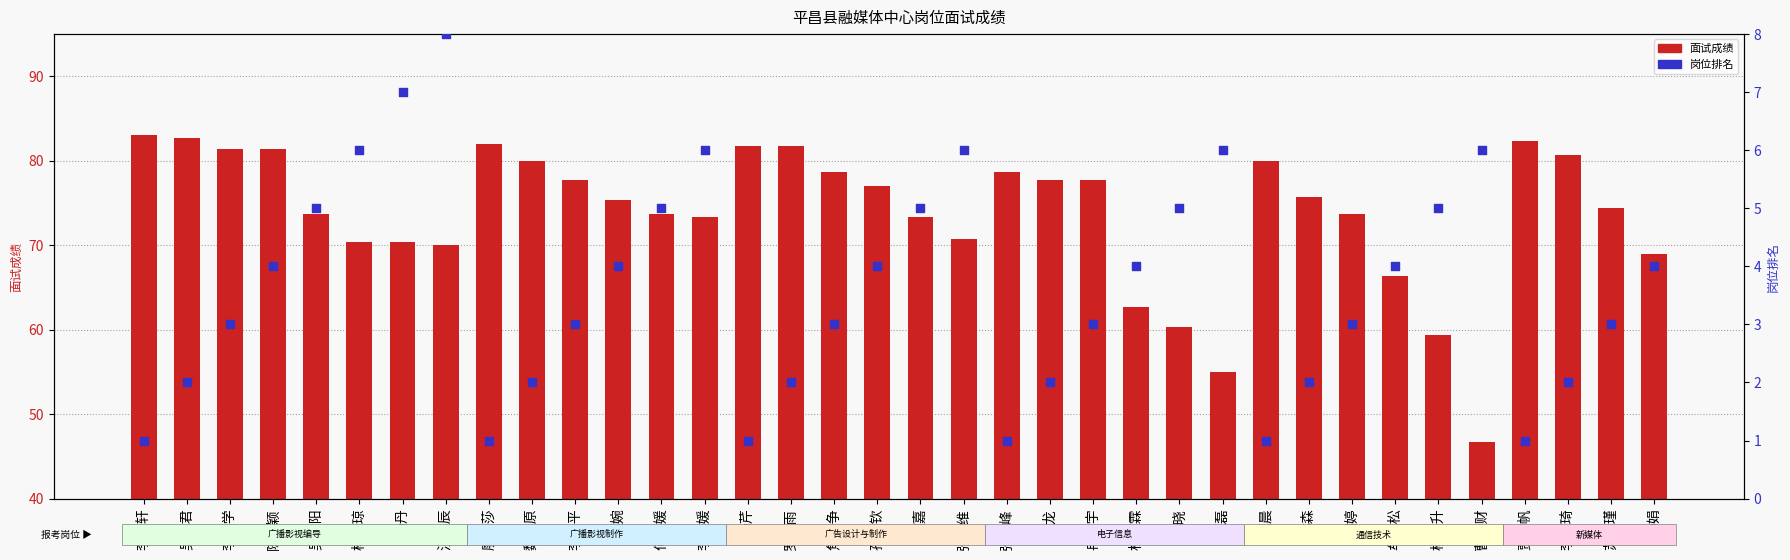

At which category is the sum across all series the highest?

陈少颖